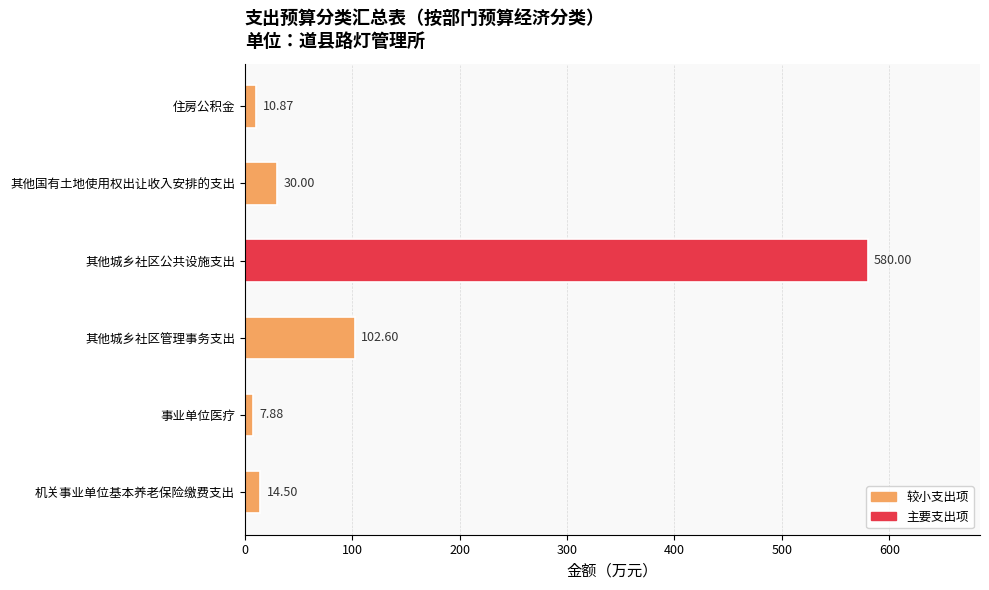

Rank the categories by value from lowest to highest.

事业单位医疗, 住房公积金, 机关事业单位基本养老保险缴费支出, 其他国有土地使用权出让收入安排的支出, 其他城乡社区管理事务支出, 其他城乡社区公共设施支出